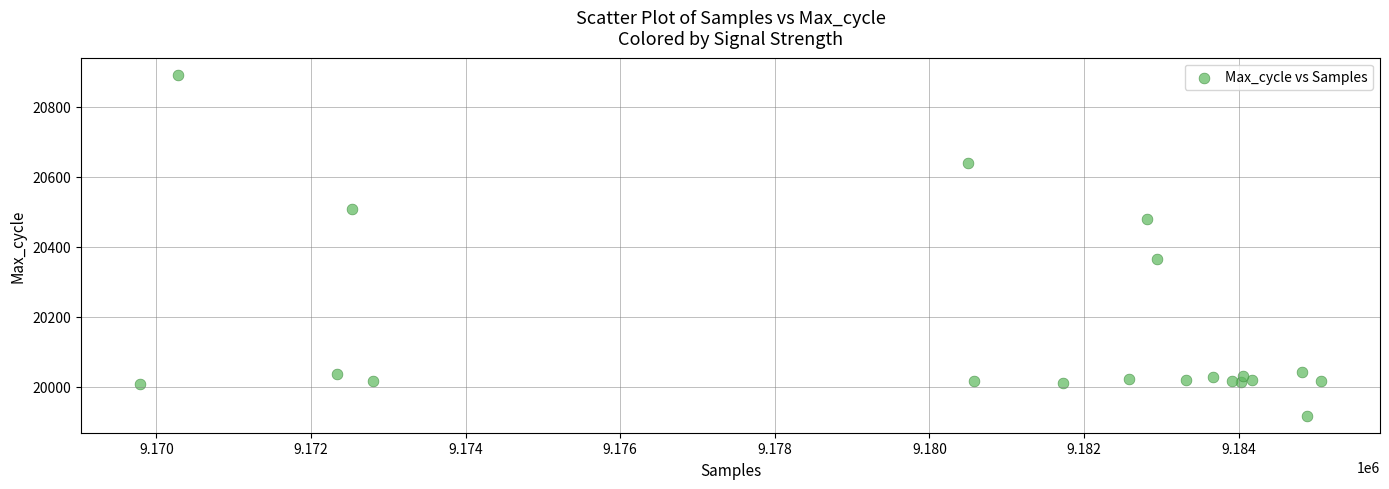

What Y value in the scatter plot is closest to 20404?

20364